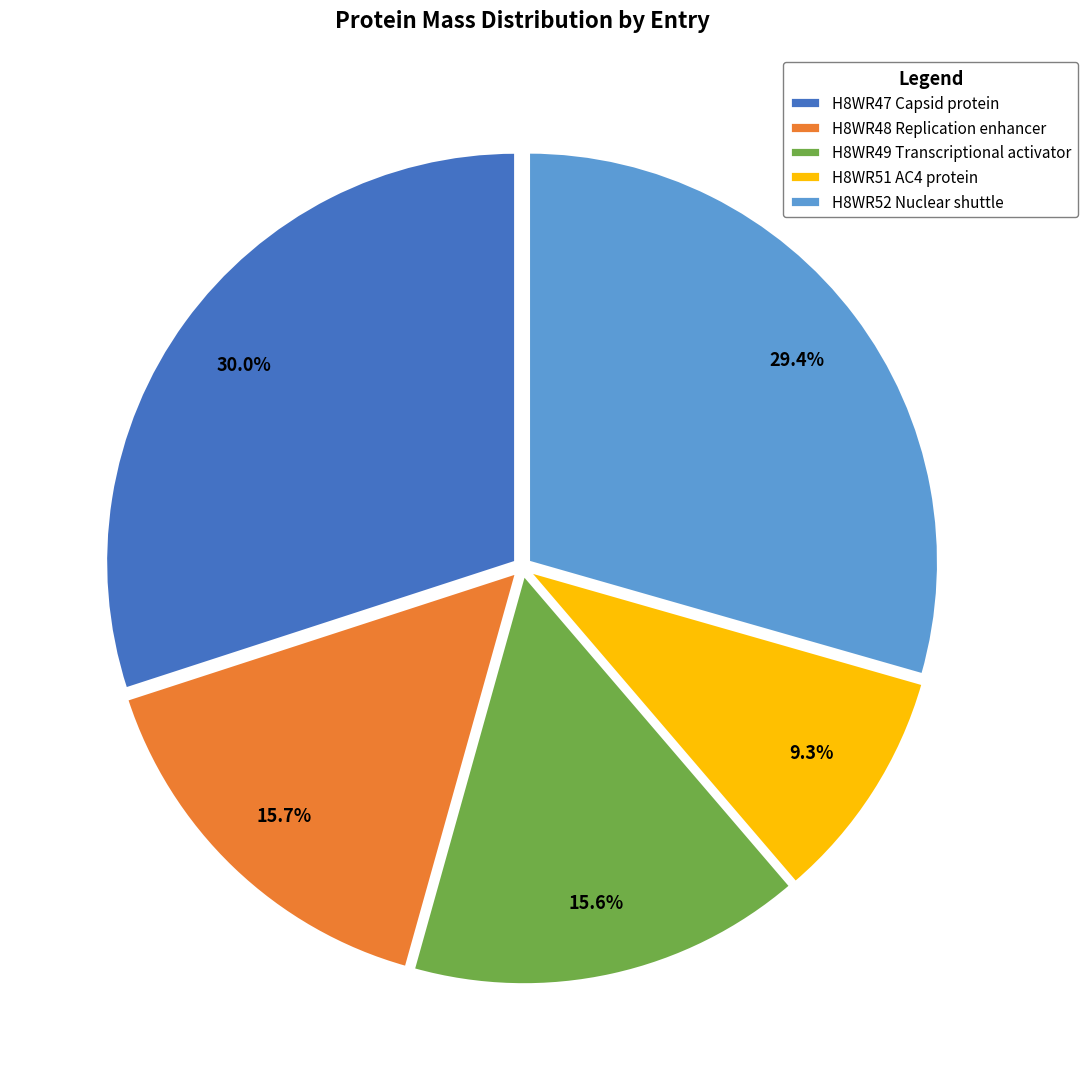

To the nearest percent, what is the combined percentage of H8WR52 Nuclear shuttle and H8WR47 Capsid protein?

59%